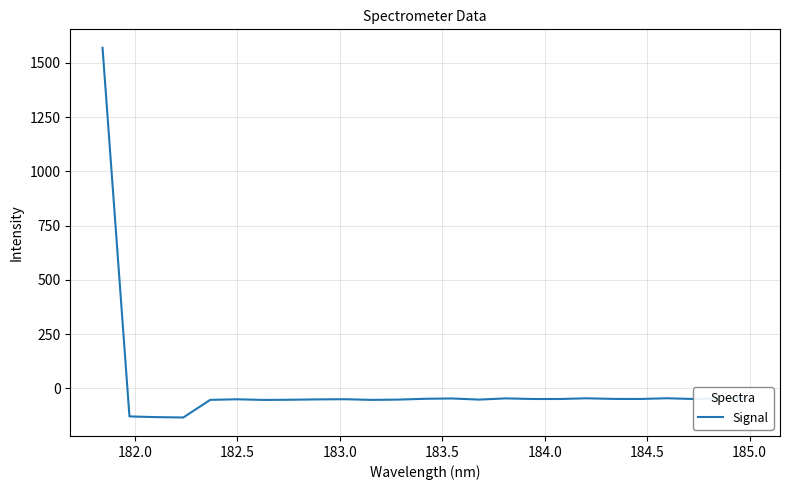

What is the smallest value displayed?

-134.6